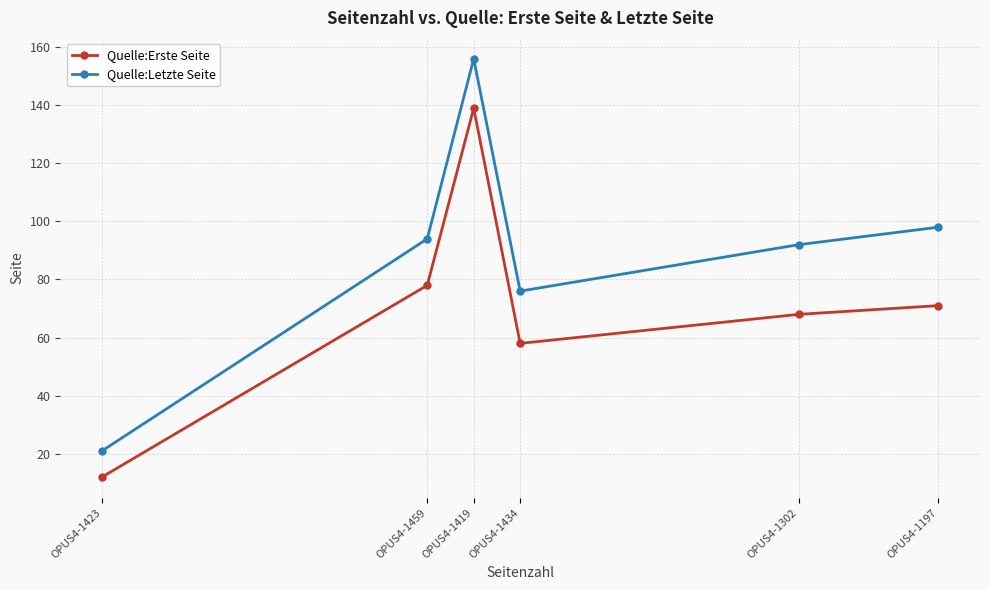

How many distinct data groups are displayed?

2